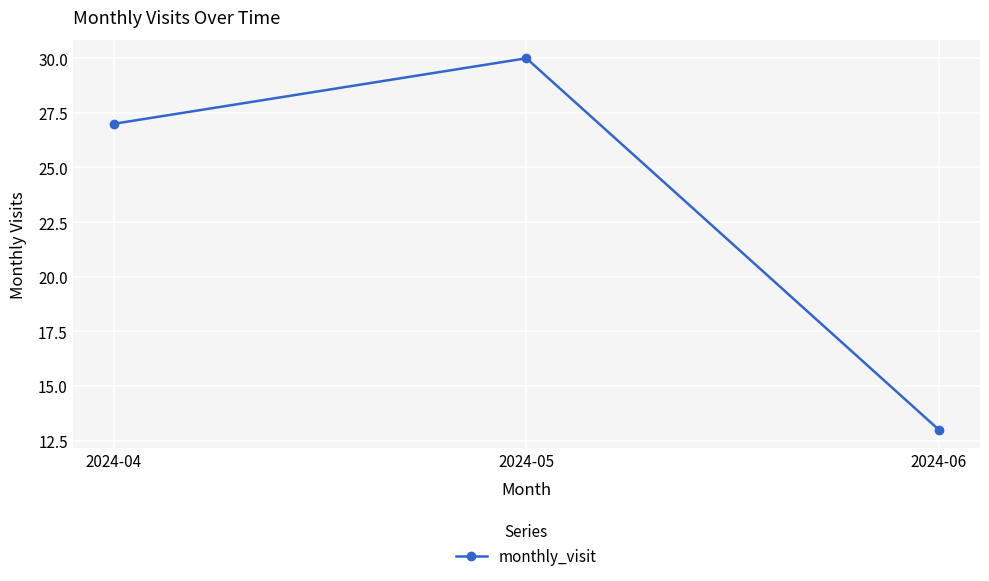

Where is the data nearest to the value 21?

2024-04